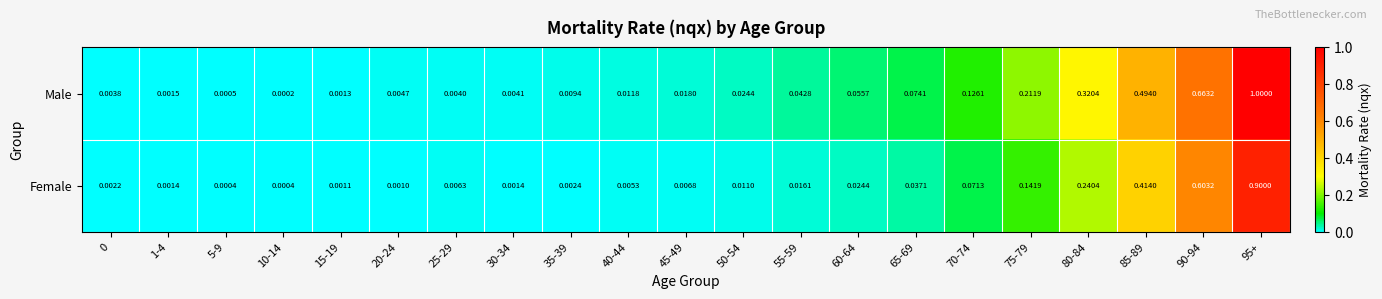

Which series has the largest total across all categories?

Male